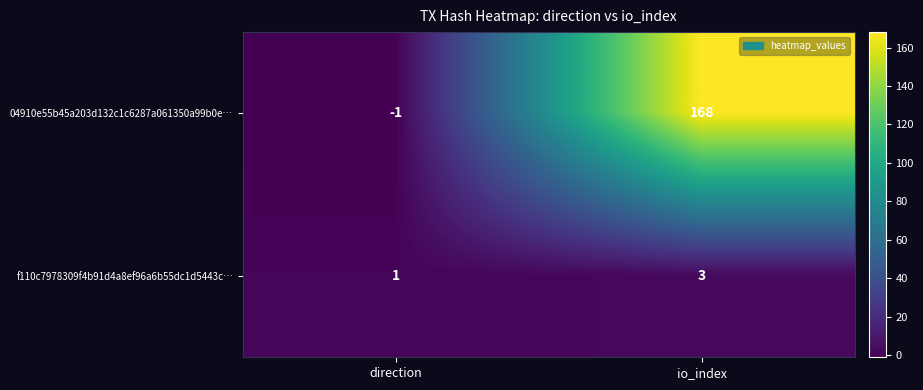

Rank the series by their average value, from lowest to highest.

f110c7978309f4b91d4a8ef96a6b55dc1d5443c…, 04910e55b45a203d132c1c6287a061350a99b0e…